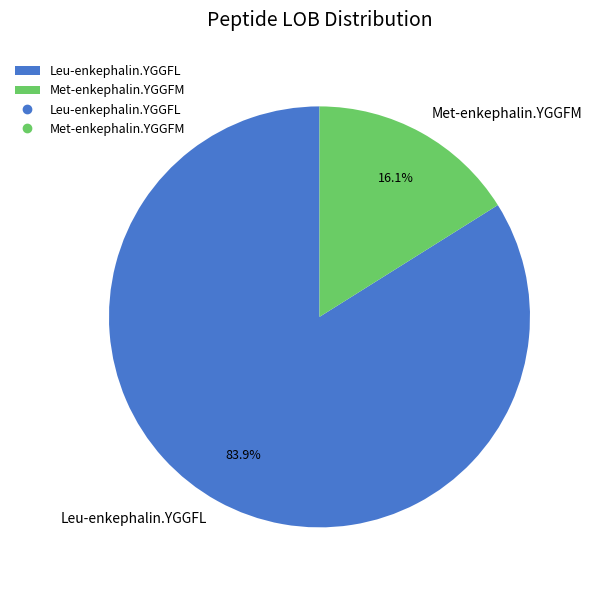

Which slice represents more than half of the pie?

Leu-enkephalin.YGGFL